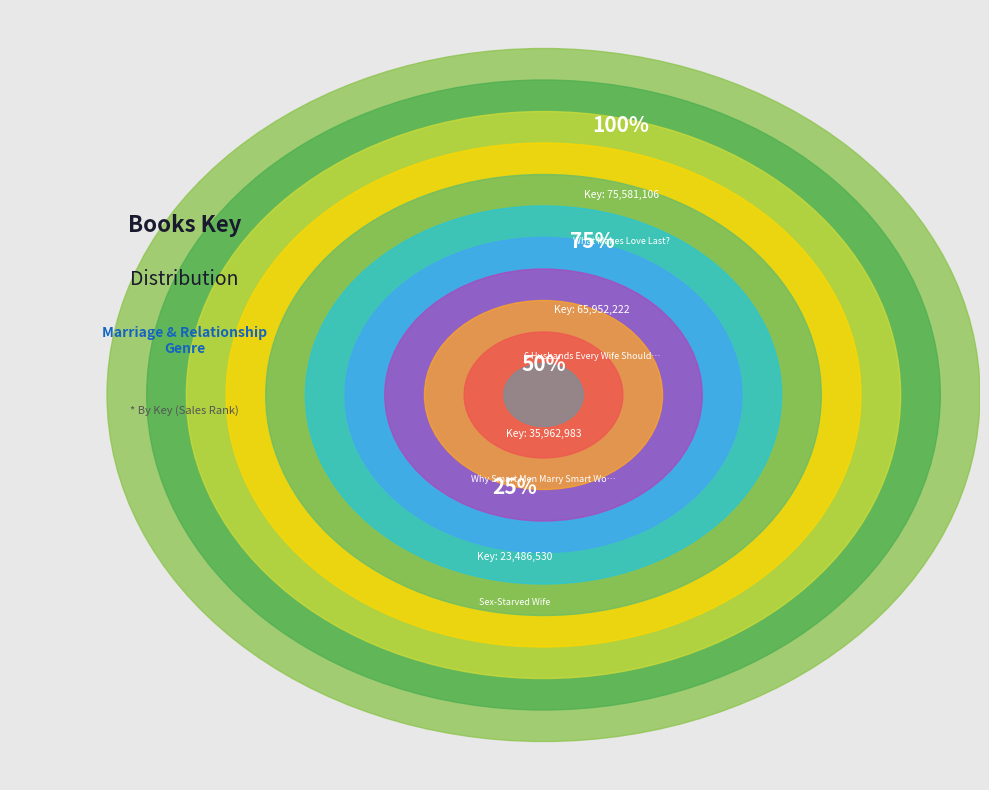

What percentage is the Mama Gena's Marriage Manual slice, to the nearest percent?

10%